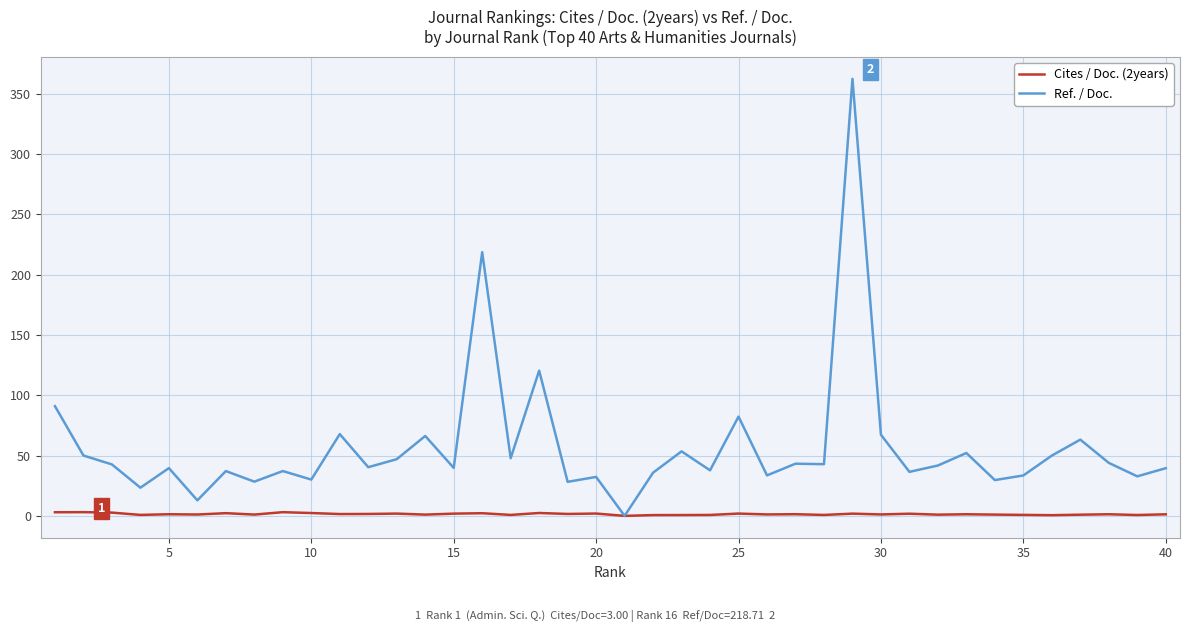

What is the highest value of the Ref. / Doc. series?

362.5